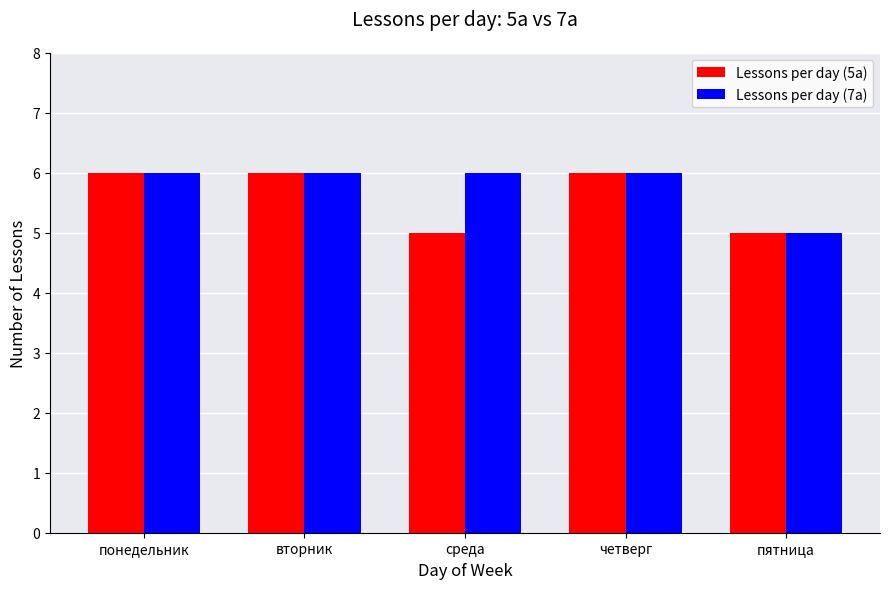

How many values in the Lessons per day (5а) series are below 6?

2